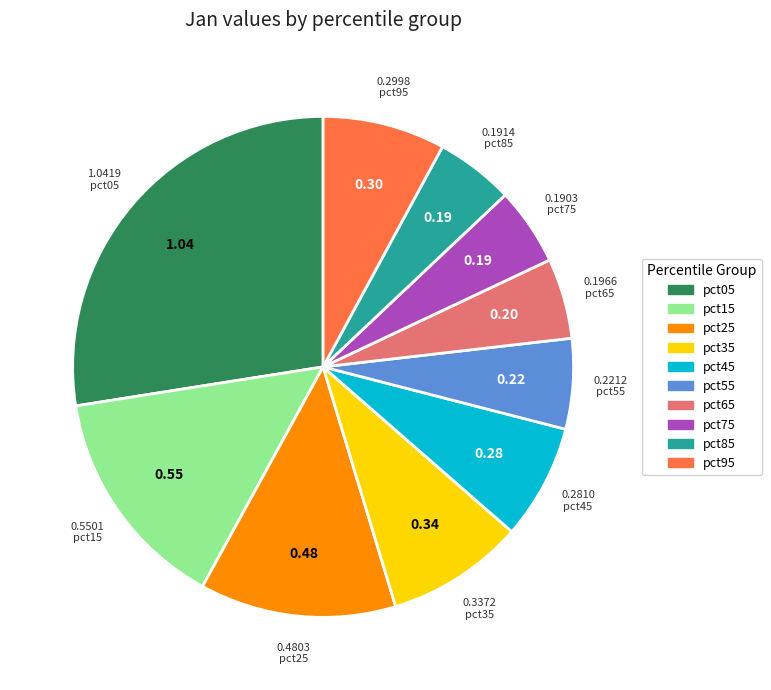

Which slice is the largest?

pct05